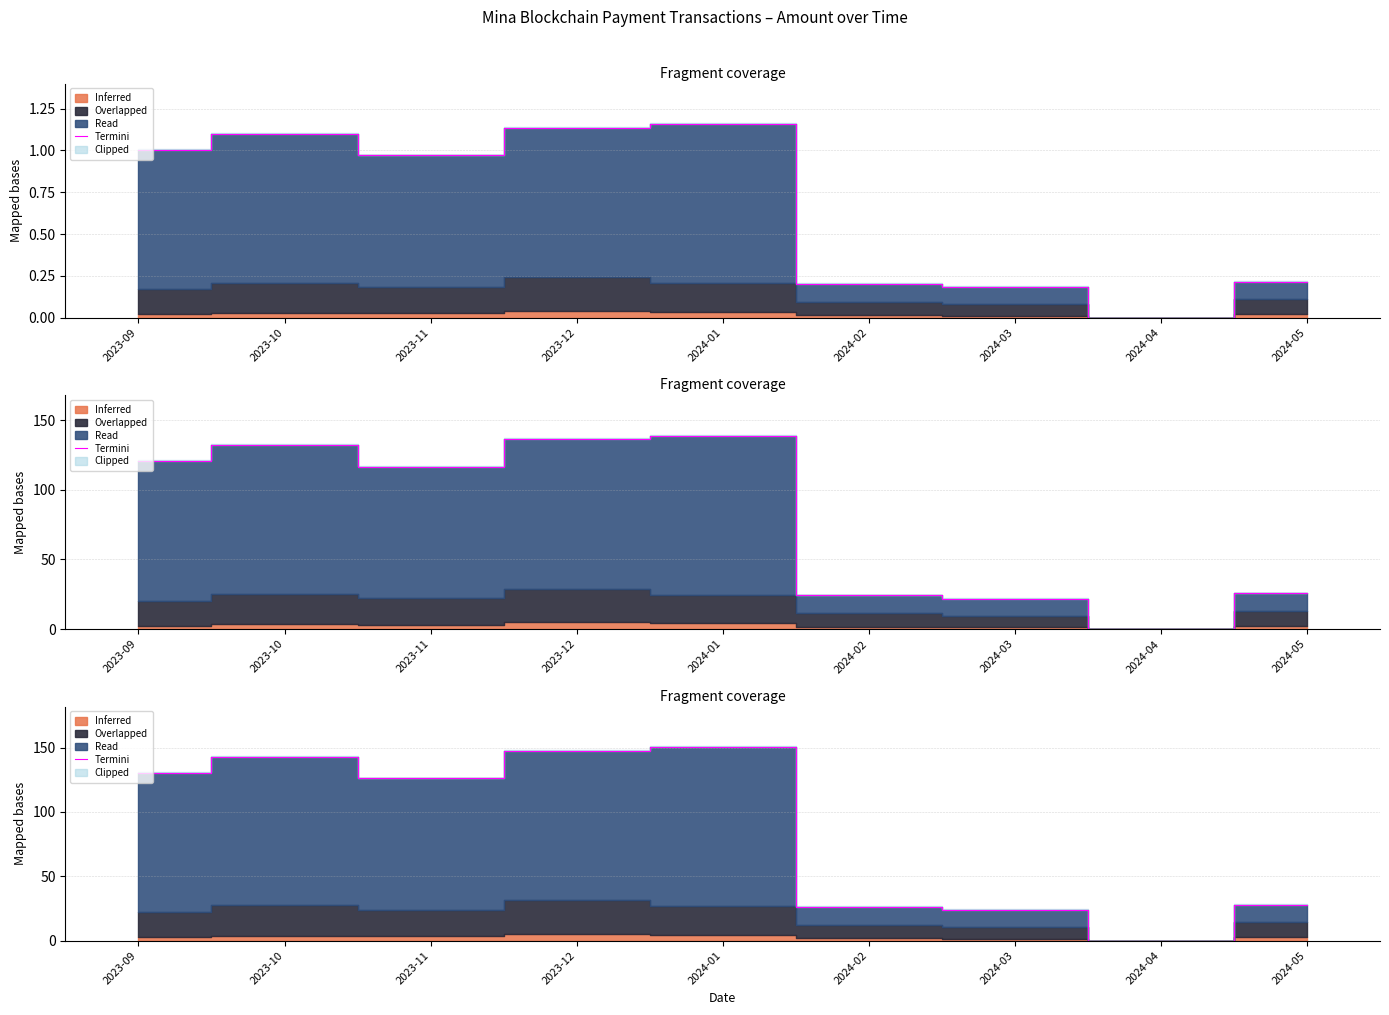

What is the approximate value at 2023-11?

126.1